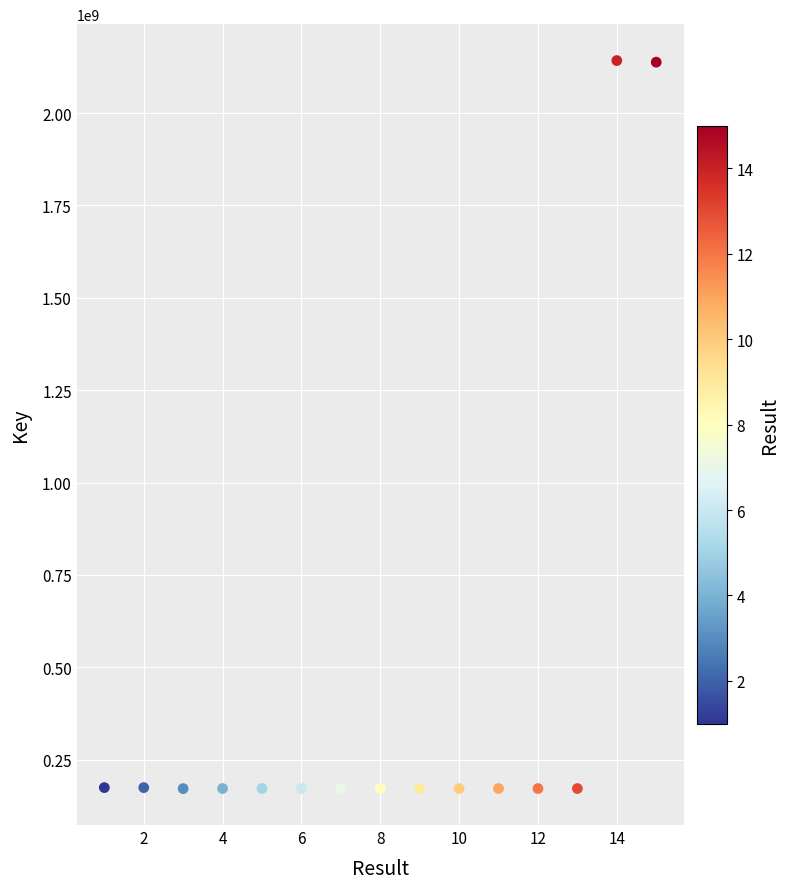

What is the range of X values (max minus min)?

14